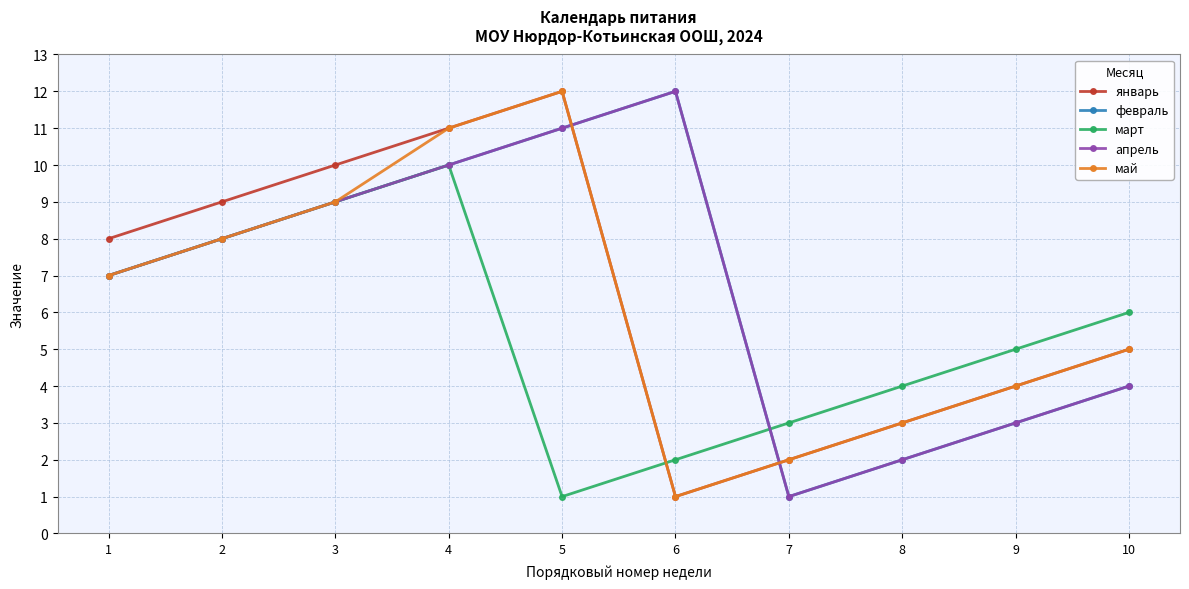

Rank the series at 5 from lowest to highest value.

март, февраль, апрель, январь, май